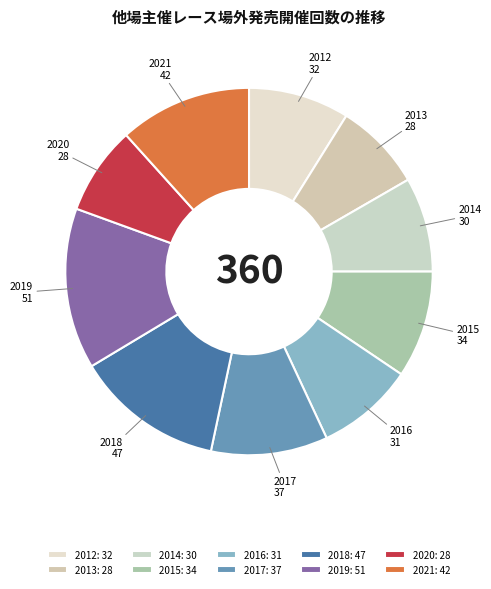

To the nearest percent, what is the difference between the largest and smallest slice percentages?

6%